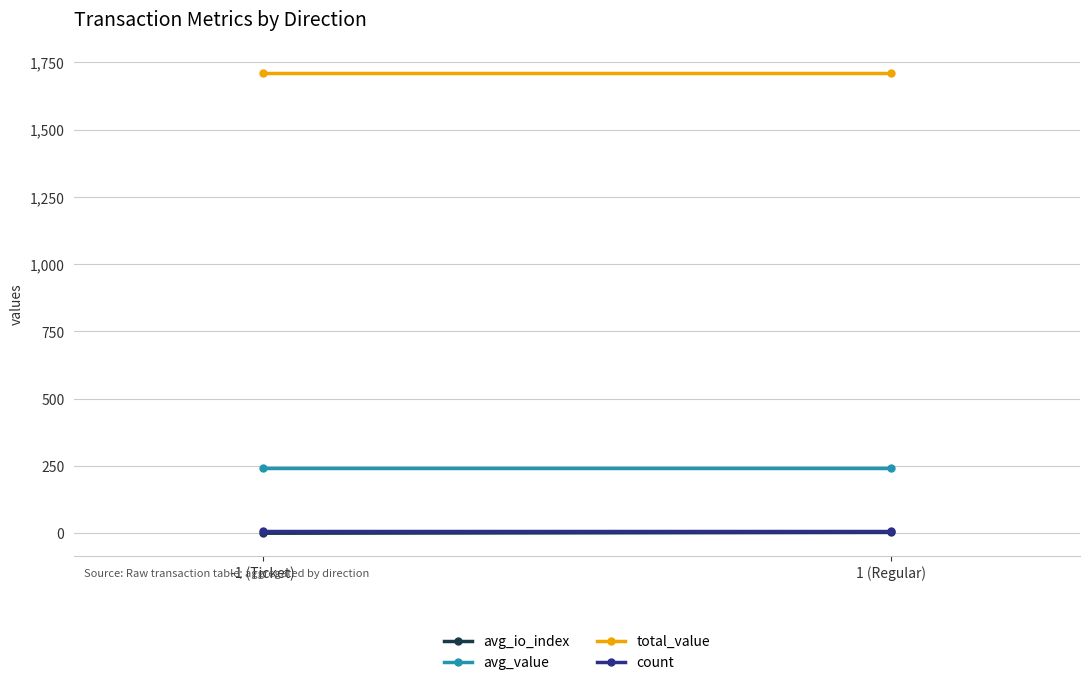

What position from the right is 1 (Regular)?

1